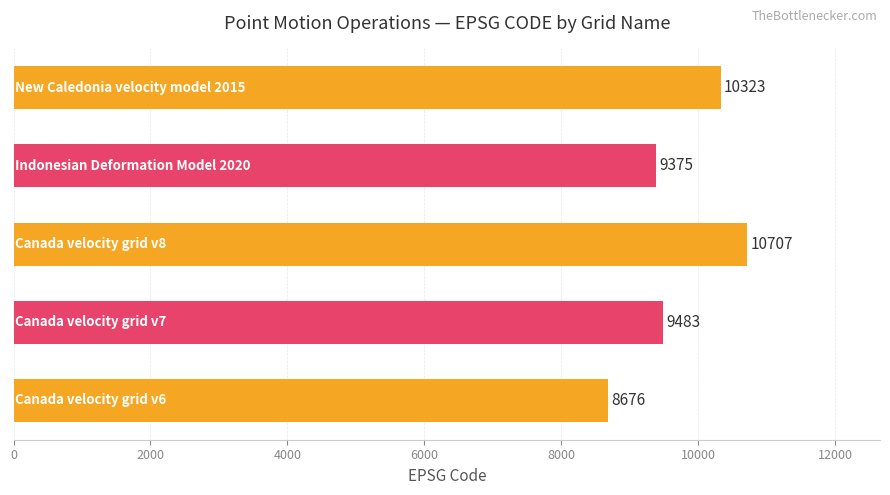

Are the bars grouped side by side (vs. stacked)?

No